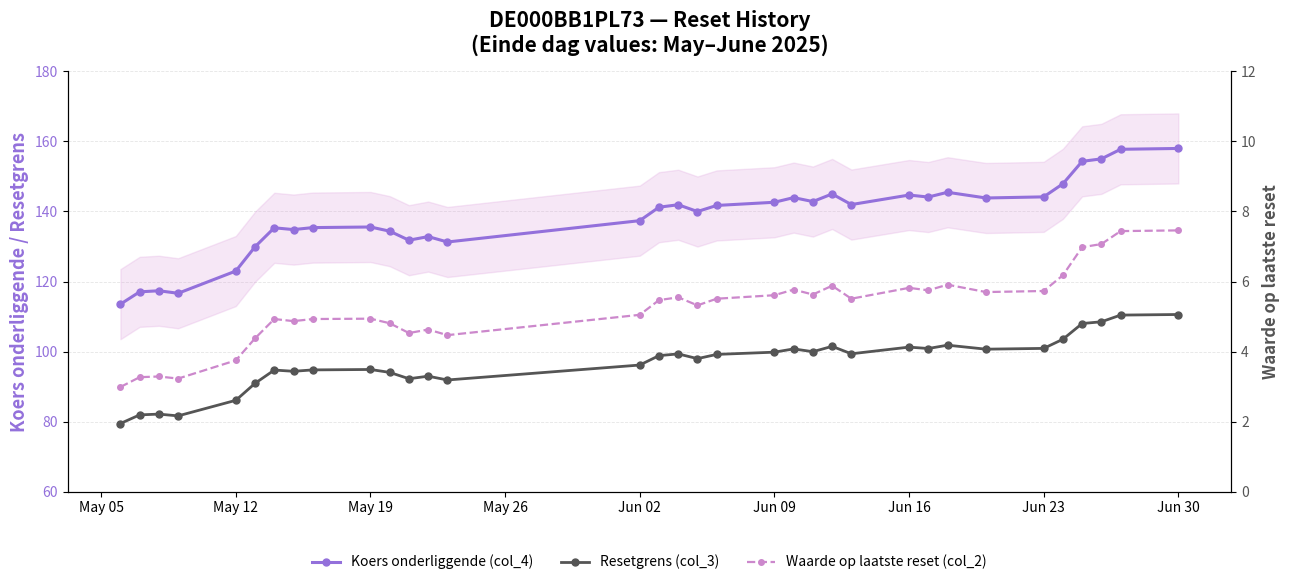

True or false: Koers onderliggende (col_4) and Waarde op laatste reset (col_2) cross at least once.

False